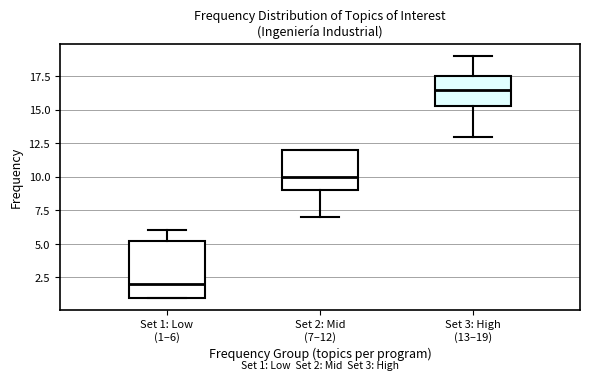

Which box's median line is the lowest?

Set 1: Low (1–6)